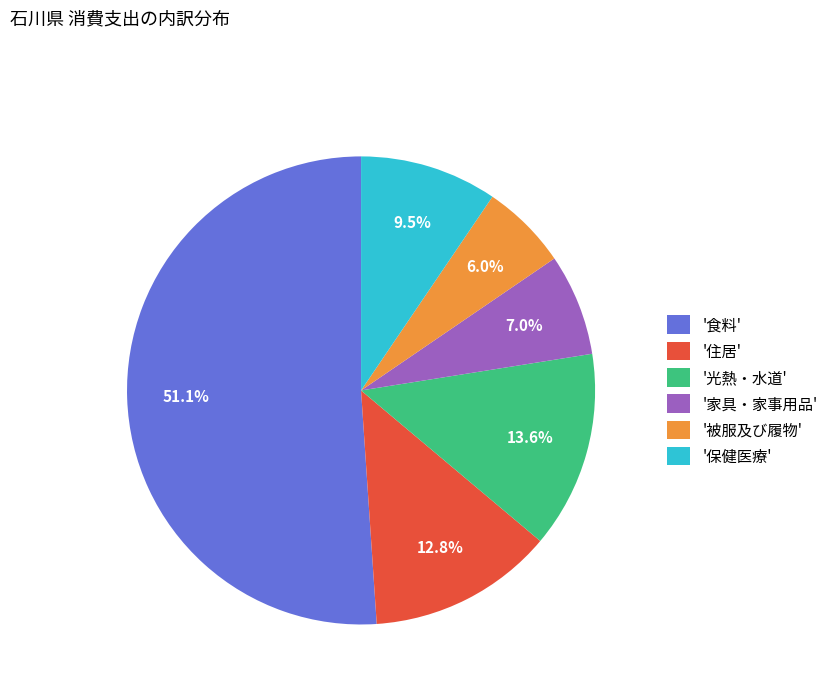

What percentage is NOT represented by '光熱・水道'?

86.4%